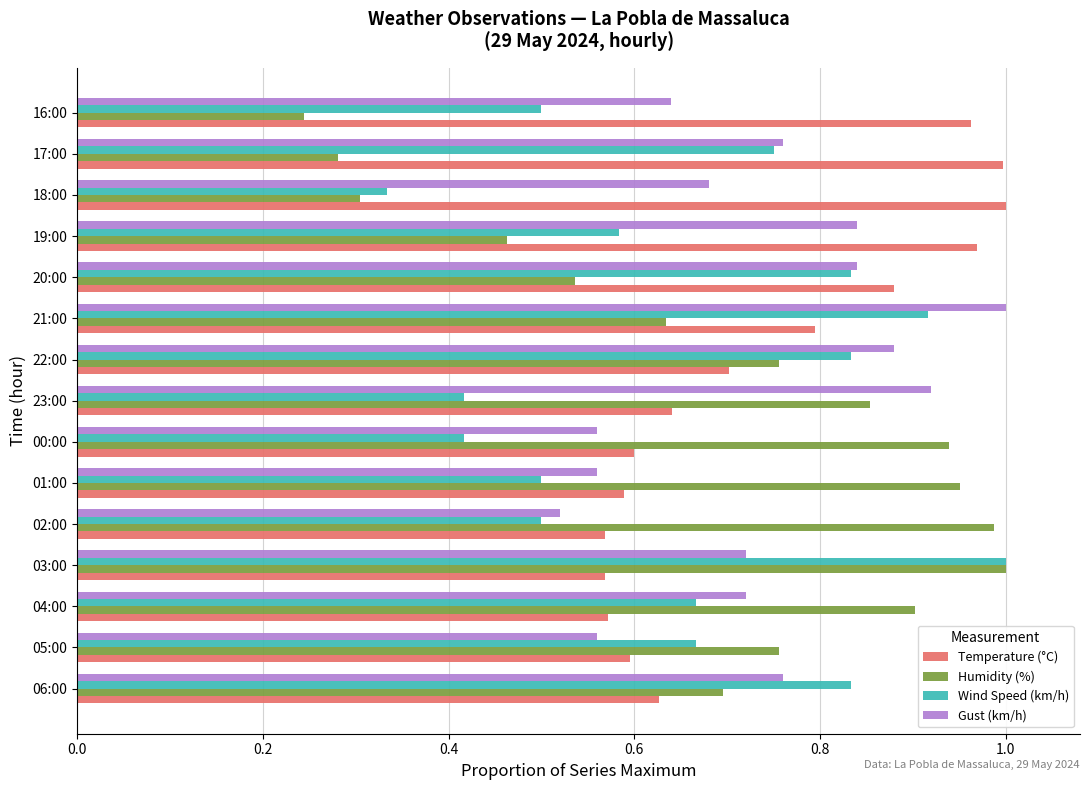

Which category has the highest value in the Gust (km/h) series?

21:00